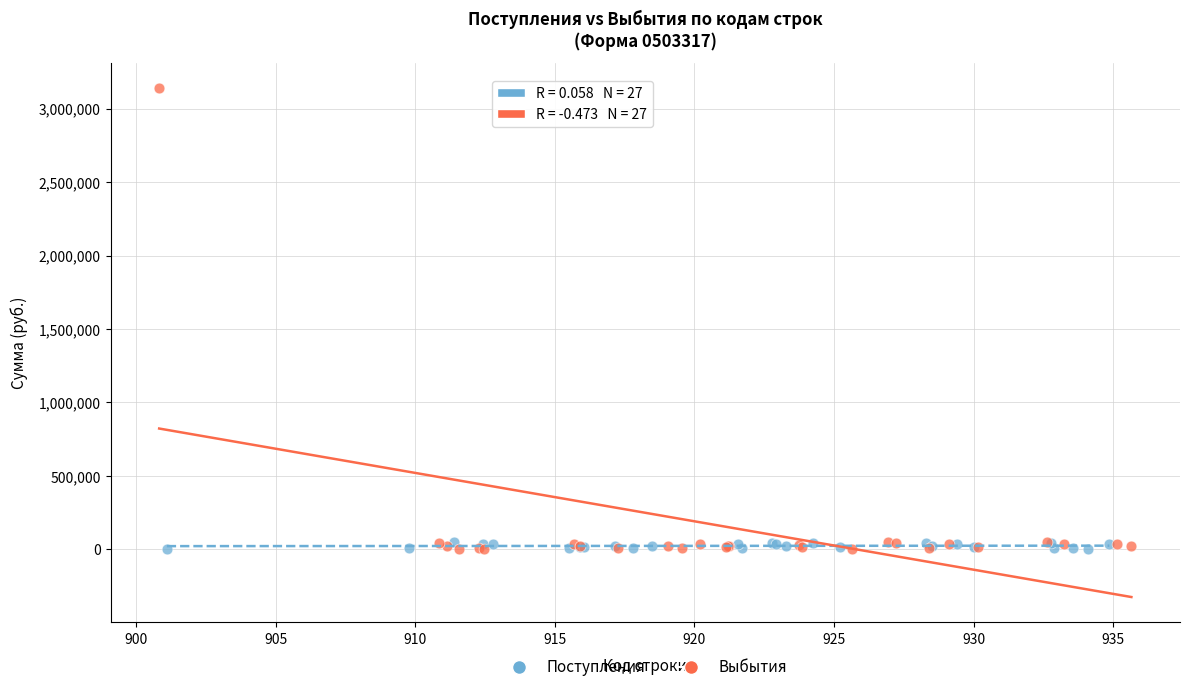

Which series reaches the maximum Y coordinate?

Выбытия